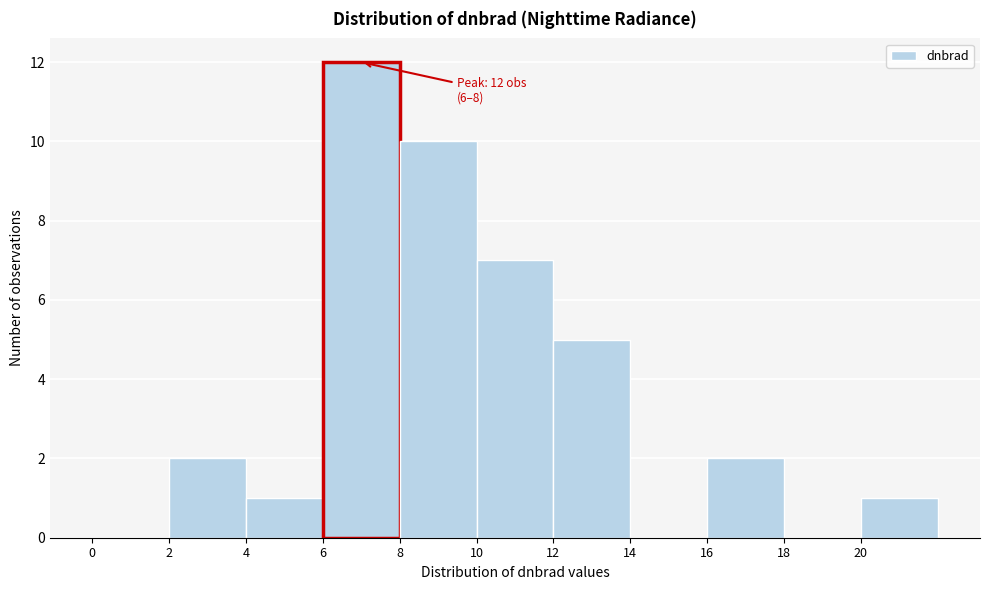

Over which range of the x-axis is the bar tallest?

6 to 8